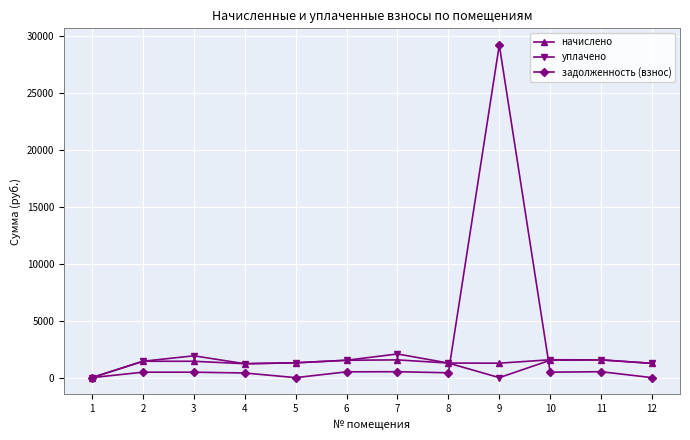

How many data points in задолженность (взнос) are less than 479?

5